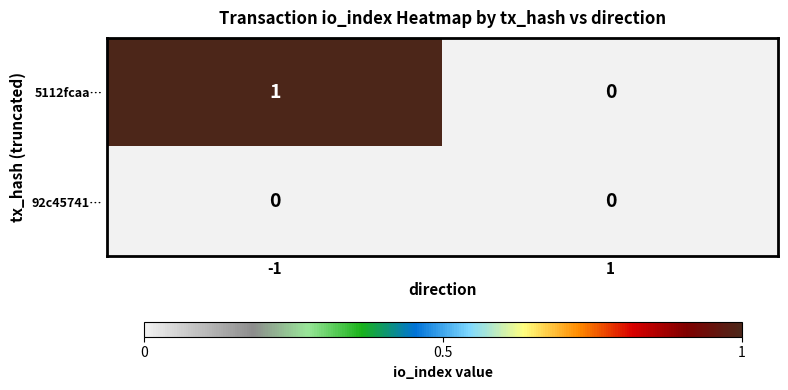

Is it true that 92c45741… equals 0 at 1?

True